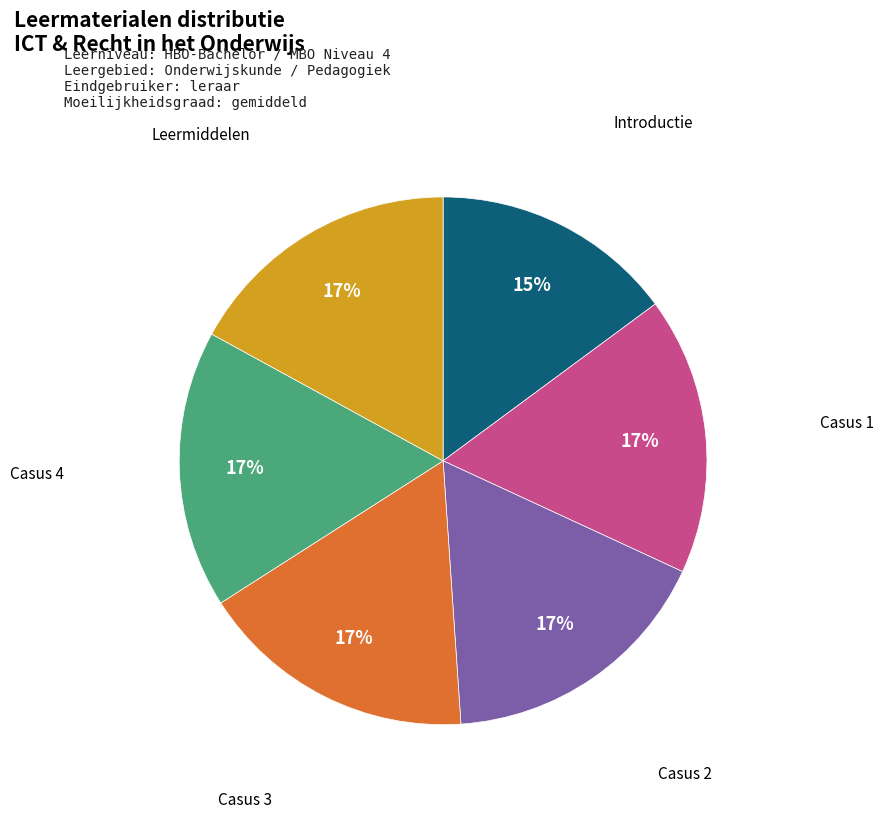

What is the ratio of the value at Casus 4 to the value at Introductie?

1.1